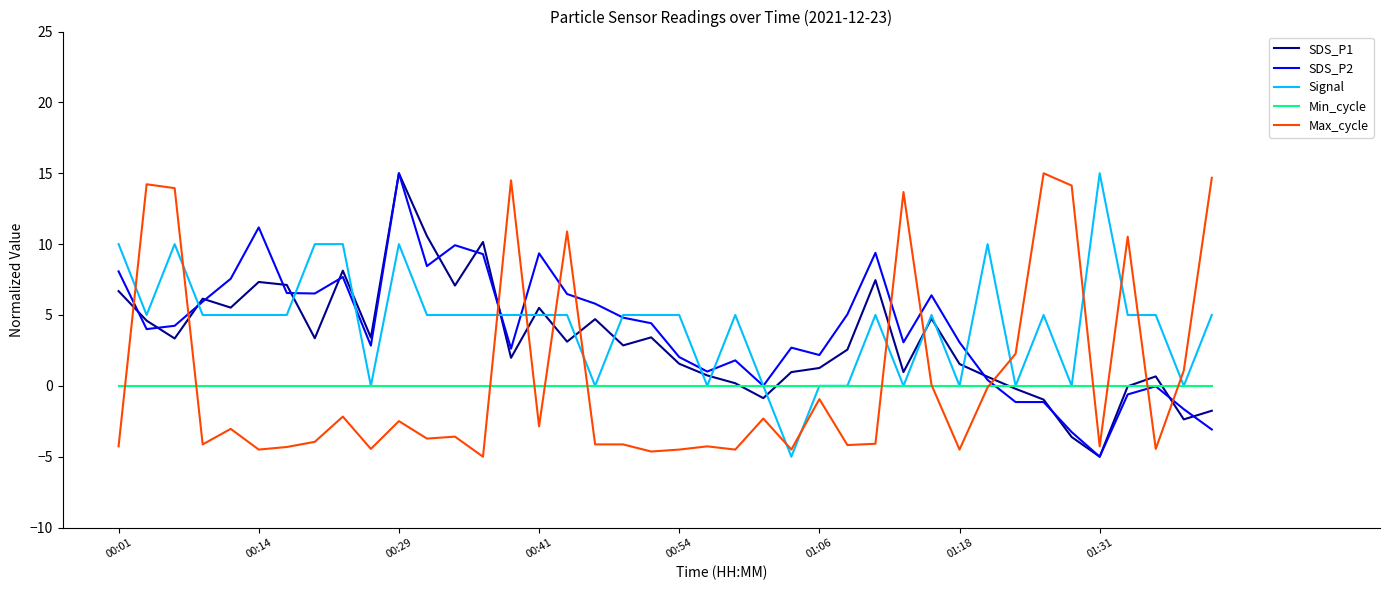

How many times do Max_cycle and Min_cycle cross each other?

13